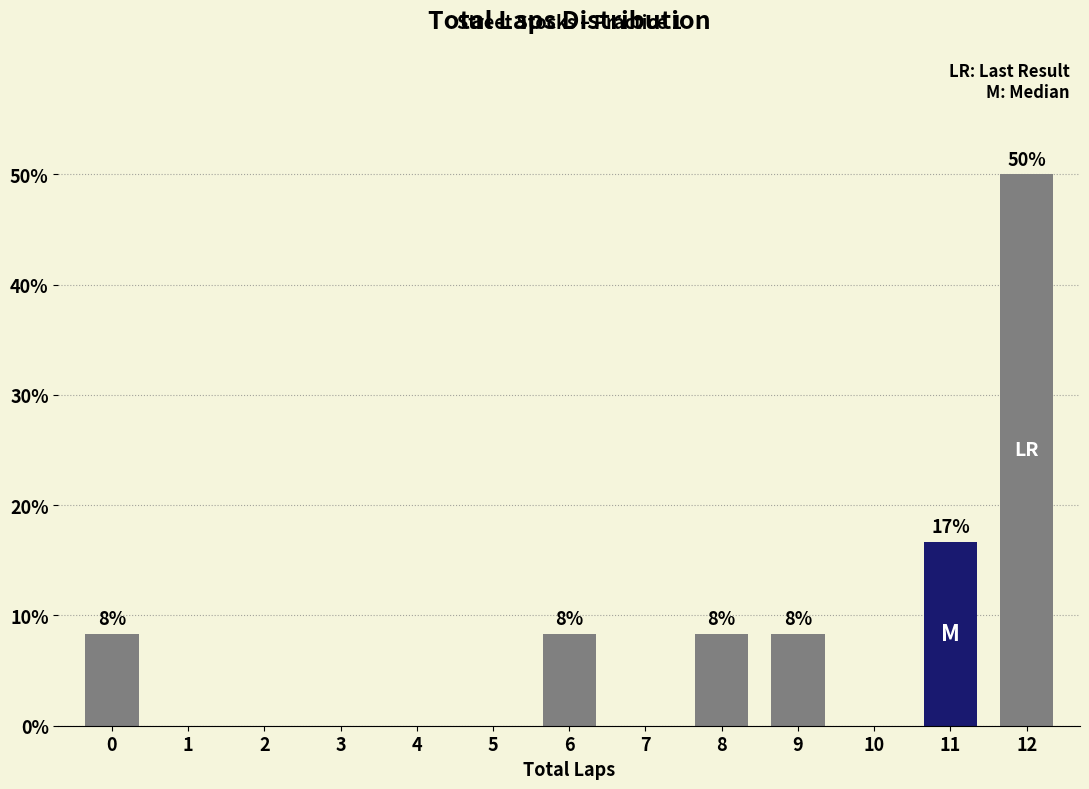

Reading left to right, extract all data points from this chart.

0=8.3	1=0.0	2=0.0	3=0.0	4=0.0	5=0.0	6=8.3	7=0.0	8=8.3	9=8.3	10=0.0	11=16.7	12=50.0